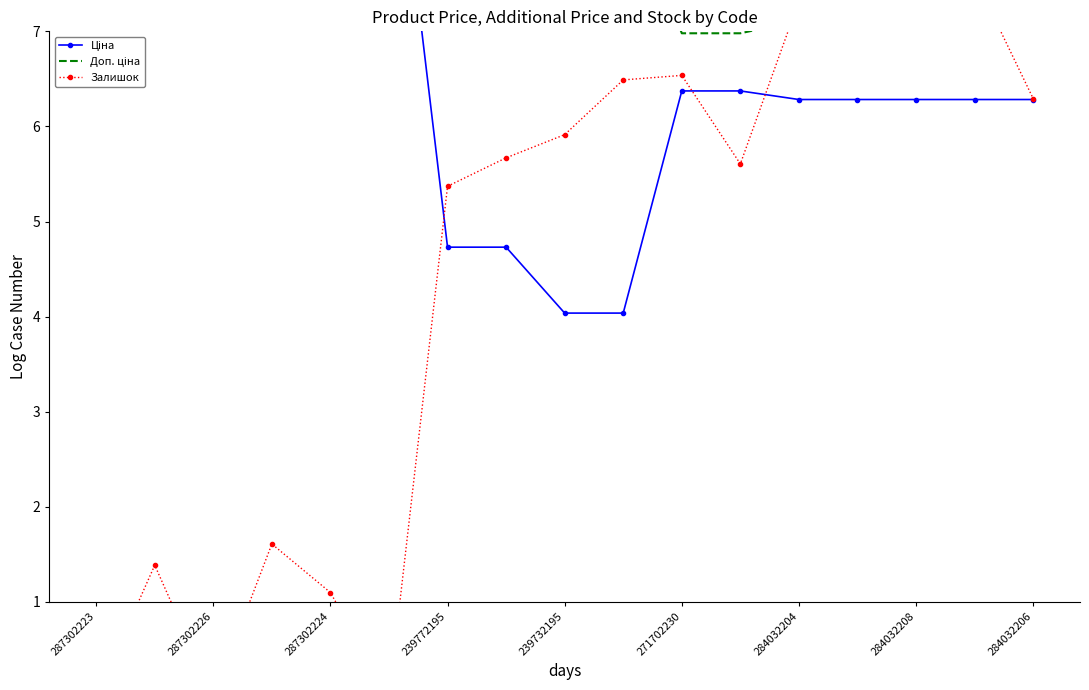

Where is the first local minimum for Залишок?

287302226